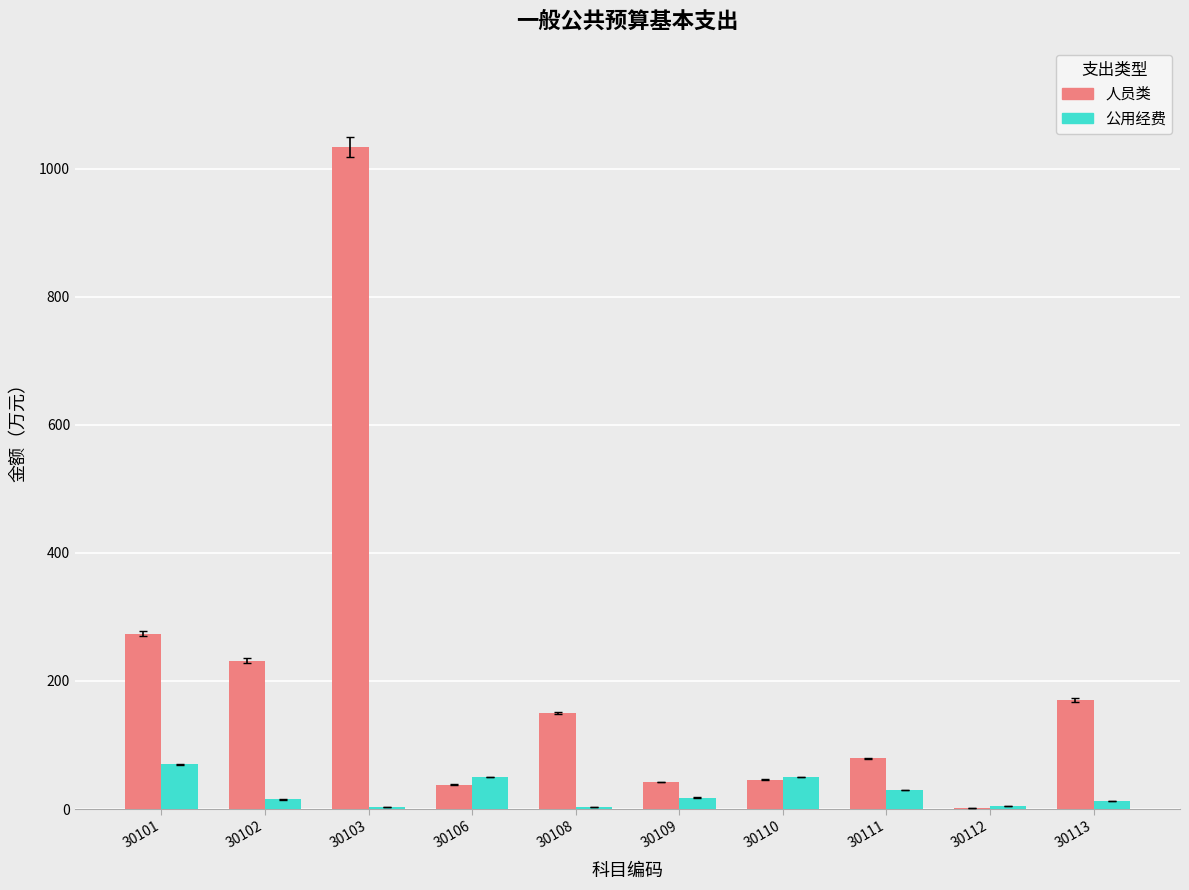

Is the value of 人员类 at 30113 greater than the value of 公用经费 at 30111?

Yes